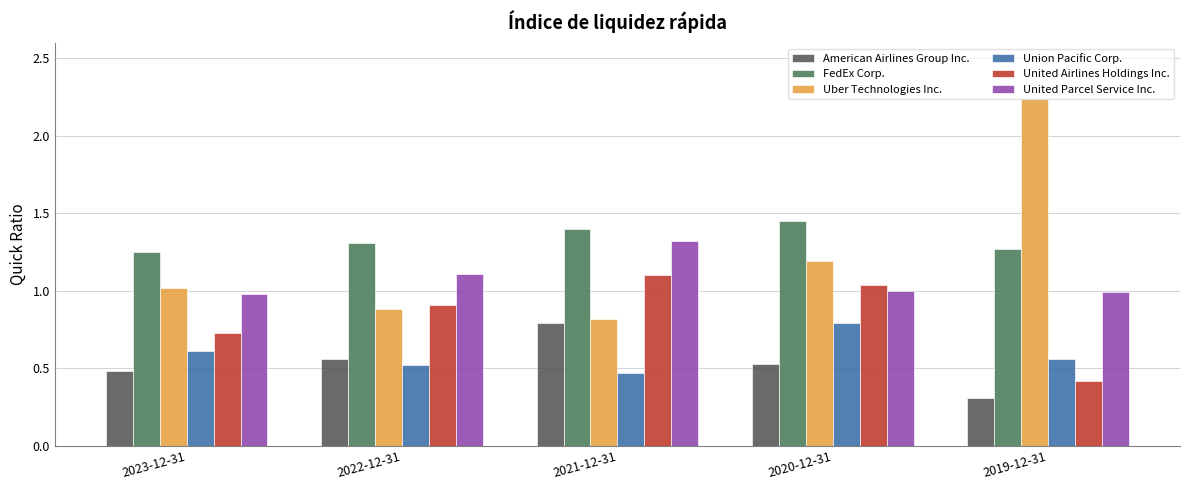

What is the smallest value displayed?

0.3